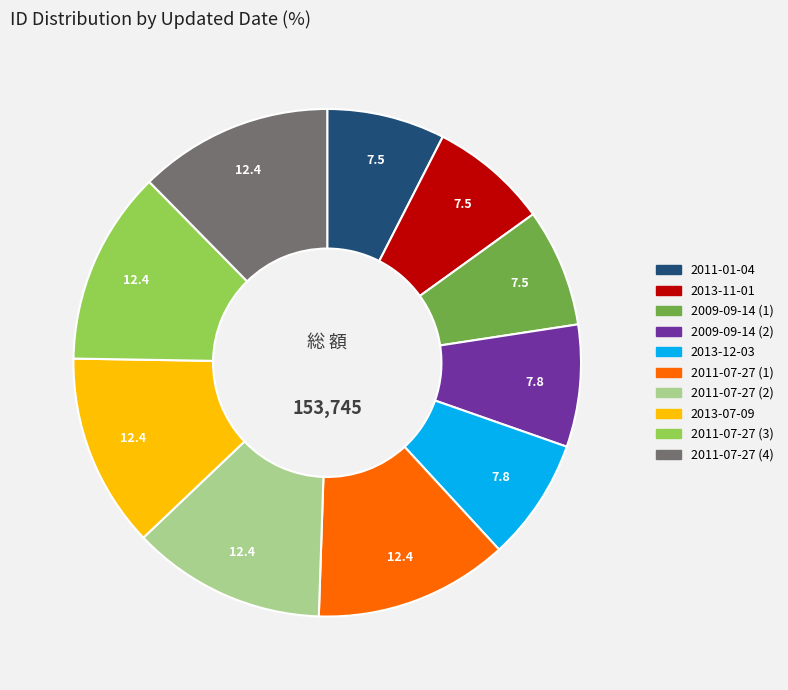

Is there any slice that represents more than half of the pie?

No